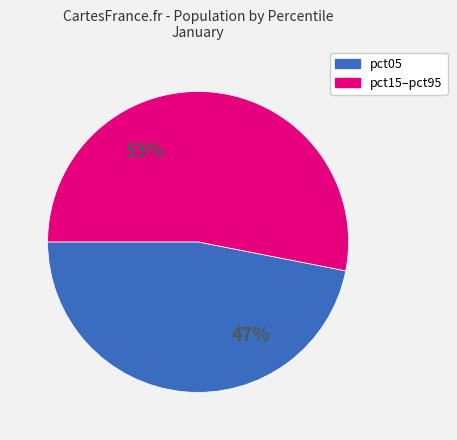

Does any single category account for the majority?

Yes